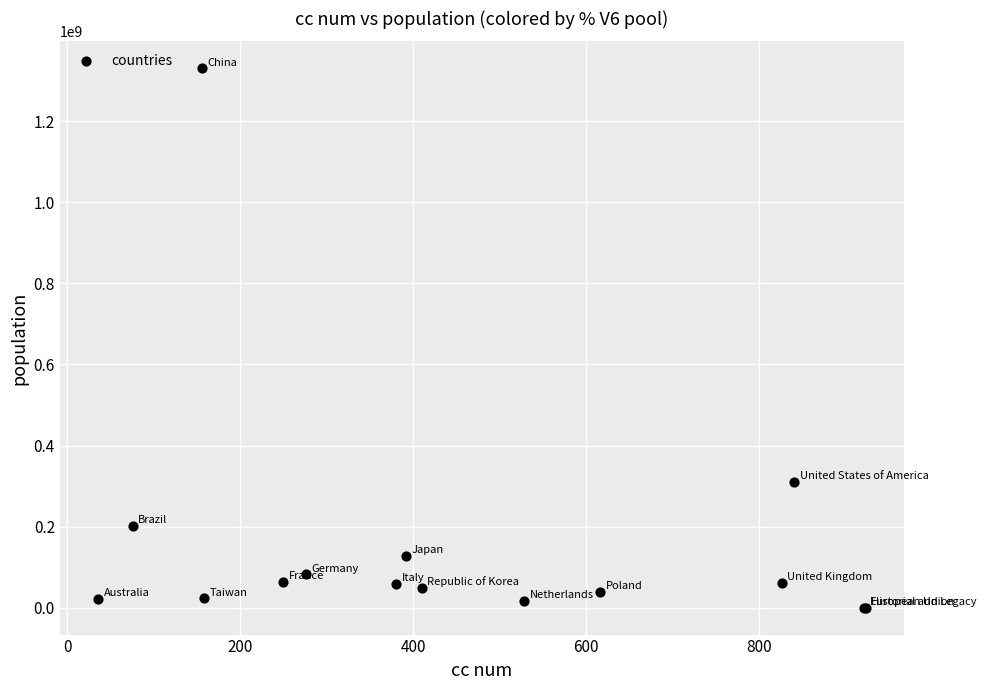

What Y value in the scatter plot is closest to 665463494?

310595623